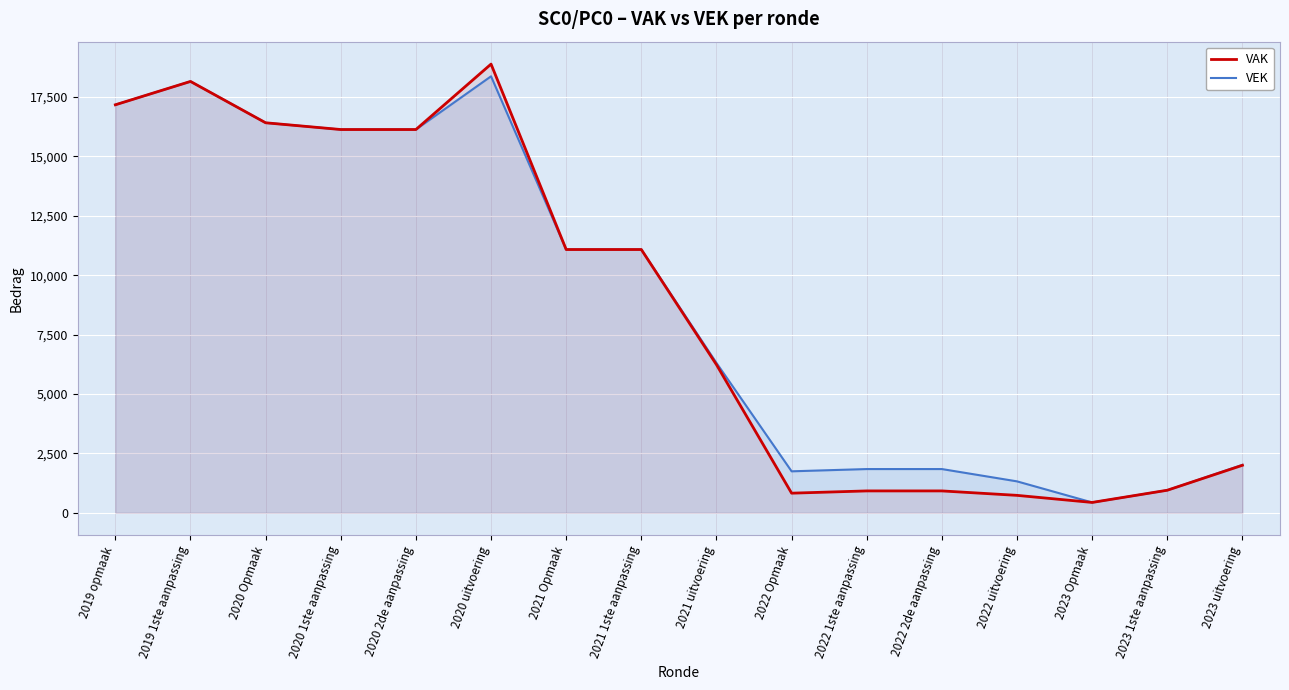

What is the difference between the maximum and minimum values in the VAK series?

18451